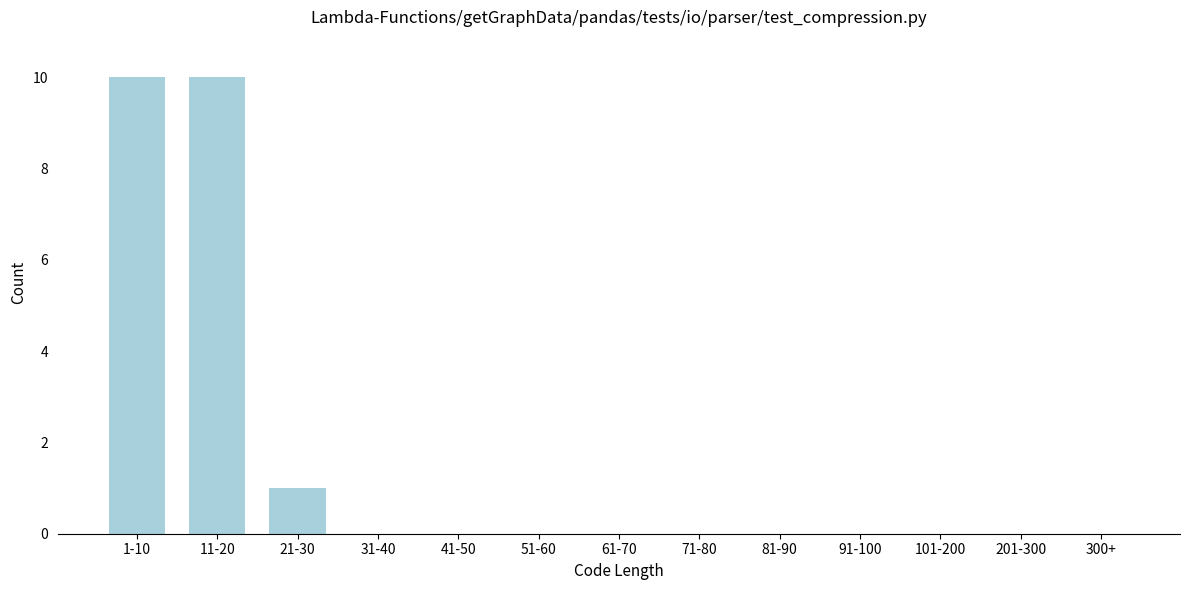

Reading left to right, what are all the values shown in this chart?

1-10=10	11-20=10	21-30=1	31-40=0	41-50=0	51-60=0	61-70=0	71-80=0	81-90=0	91-100=0	101-200=0	201-300=0	300+=0